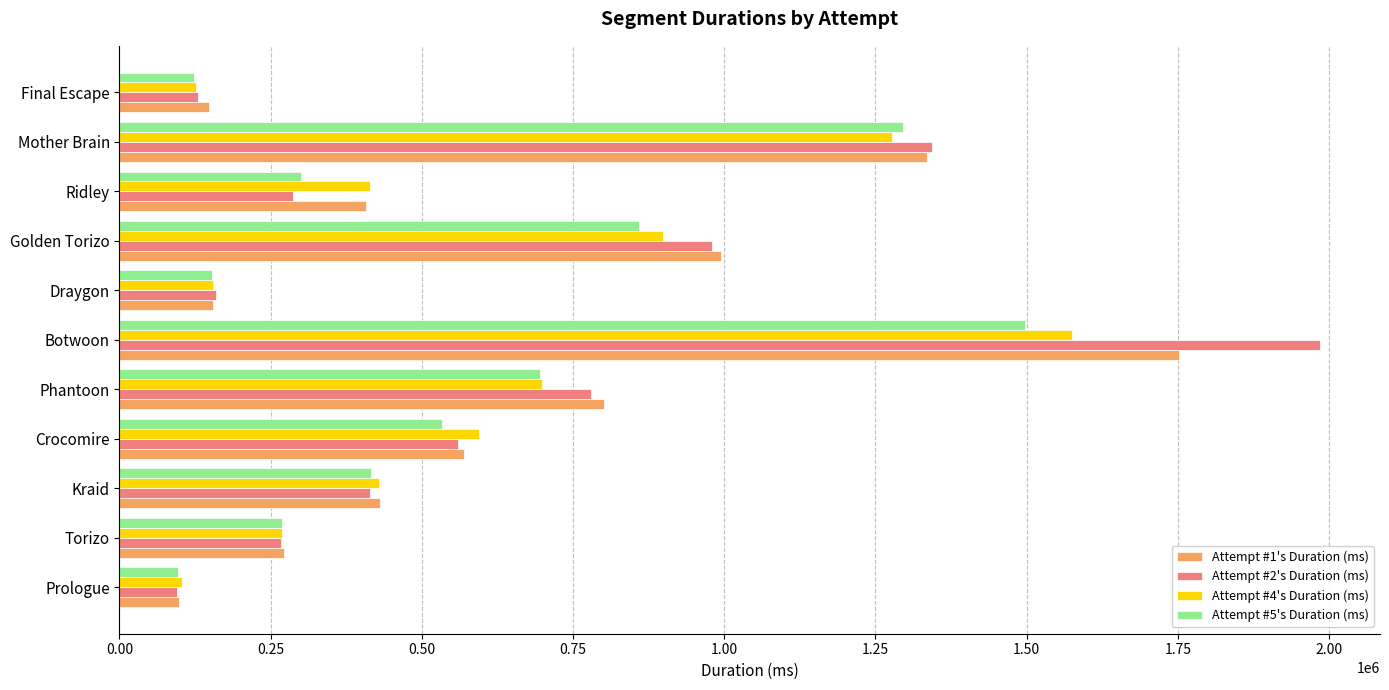

What is the sum of all Attempt #5's Duration (ms) values?

6238380